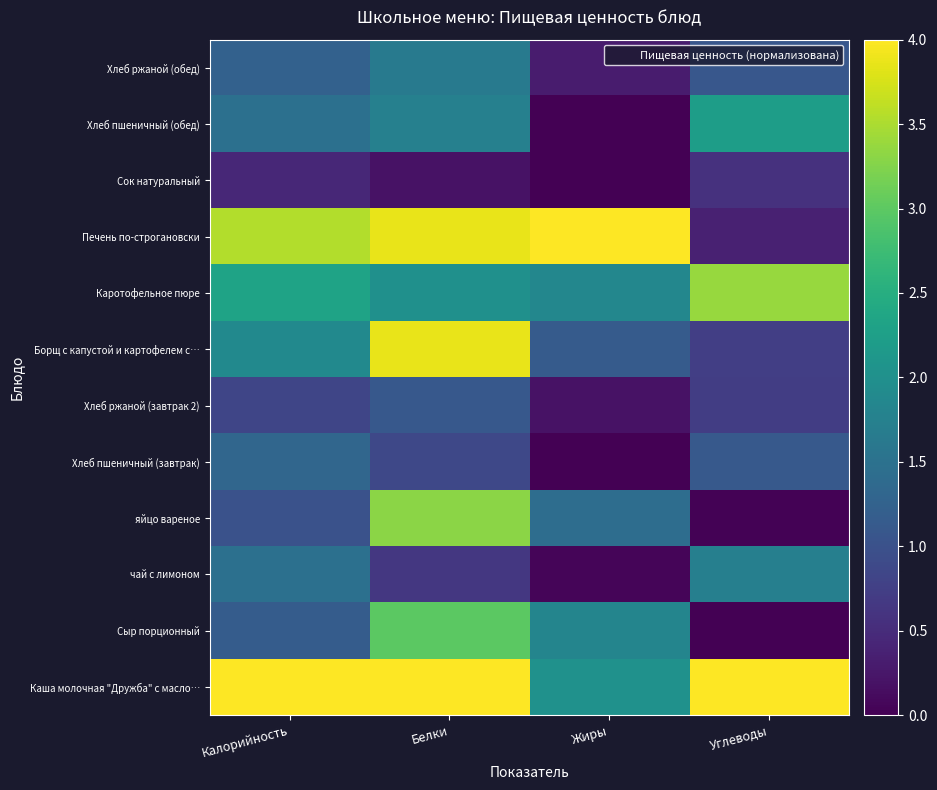

What is the greatest value displayed?

4.0